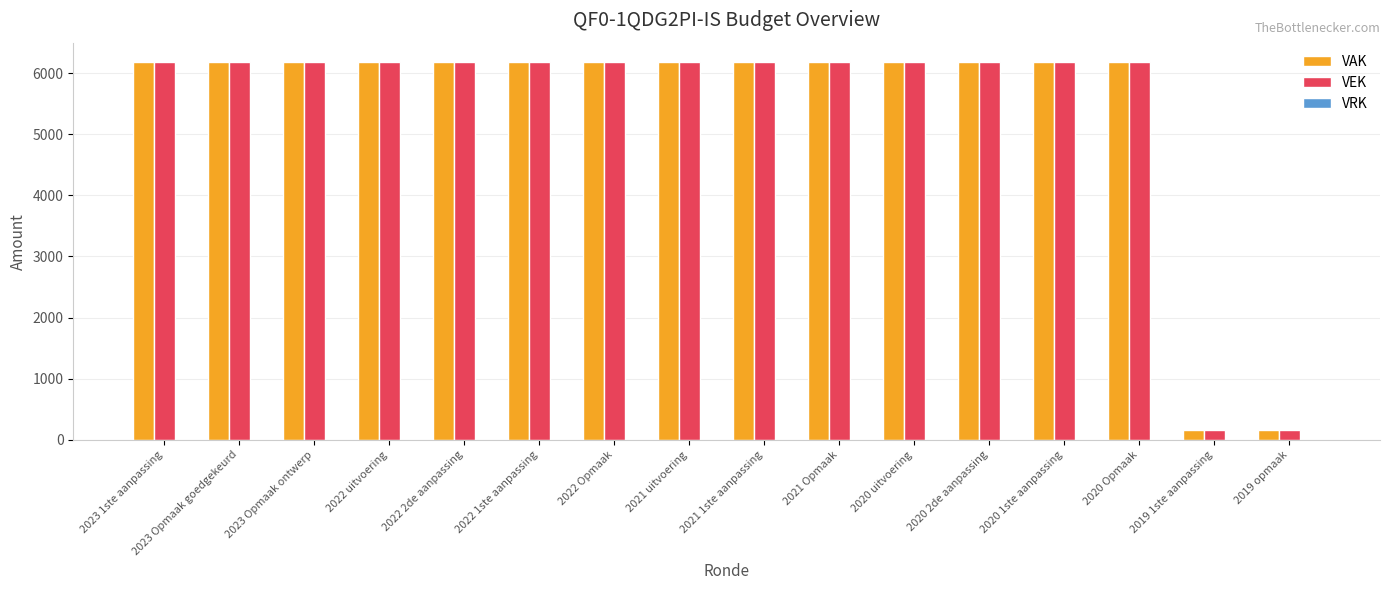

What is the smallest value displayed?

160